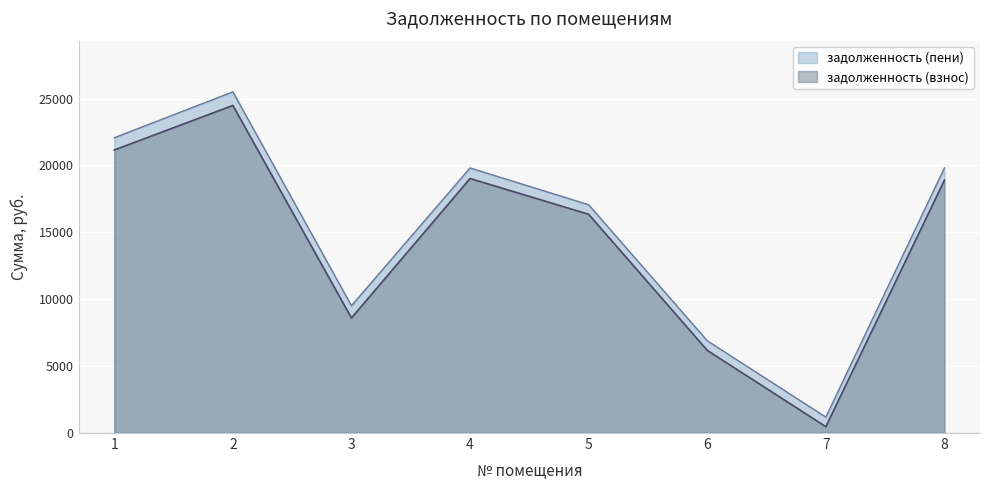

At which category does задолженность (пени) reach its first local valley?

3